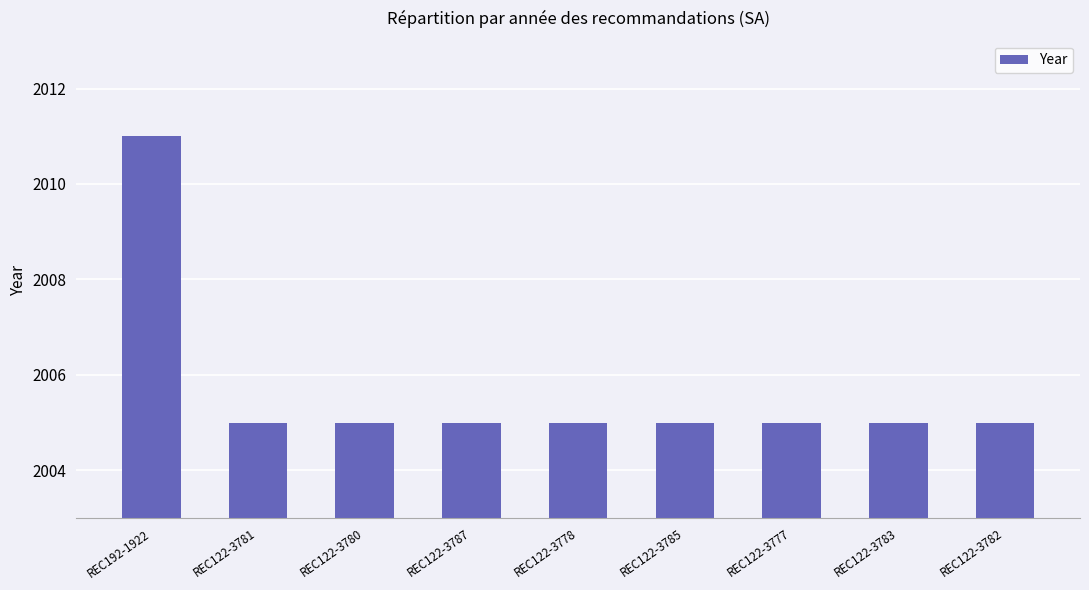

What is the label of the 9th bar from the right?

REC192-1922